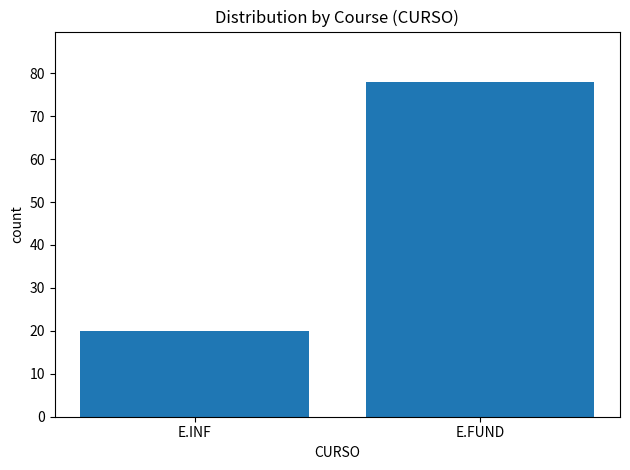

What is the ratio of the value at E.FUND to the value at E.INF?

3.9